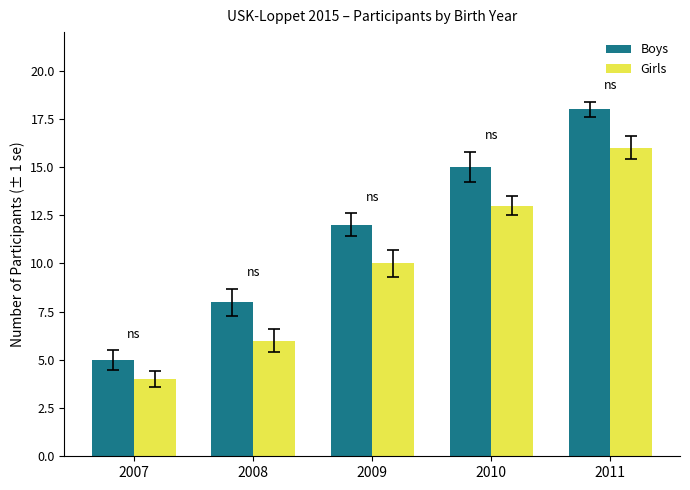

Which series has the widest spread of values?

Boys